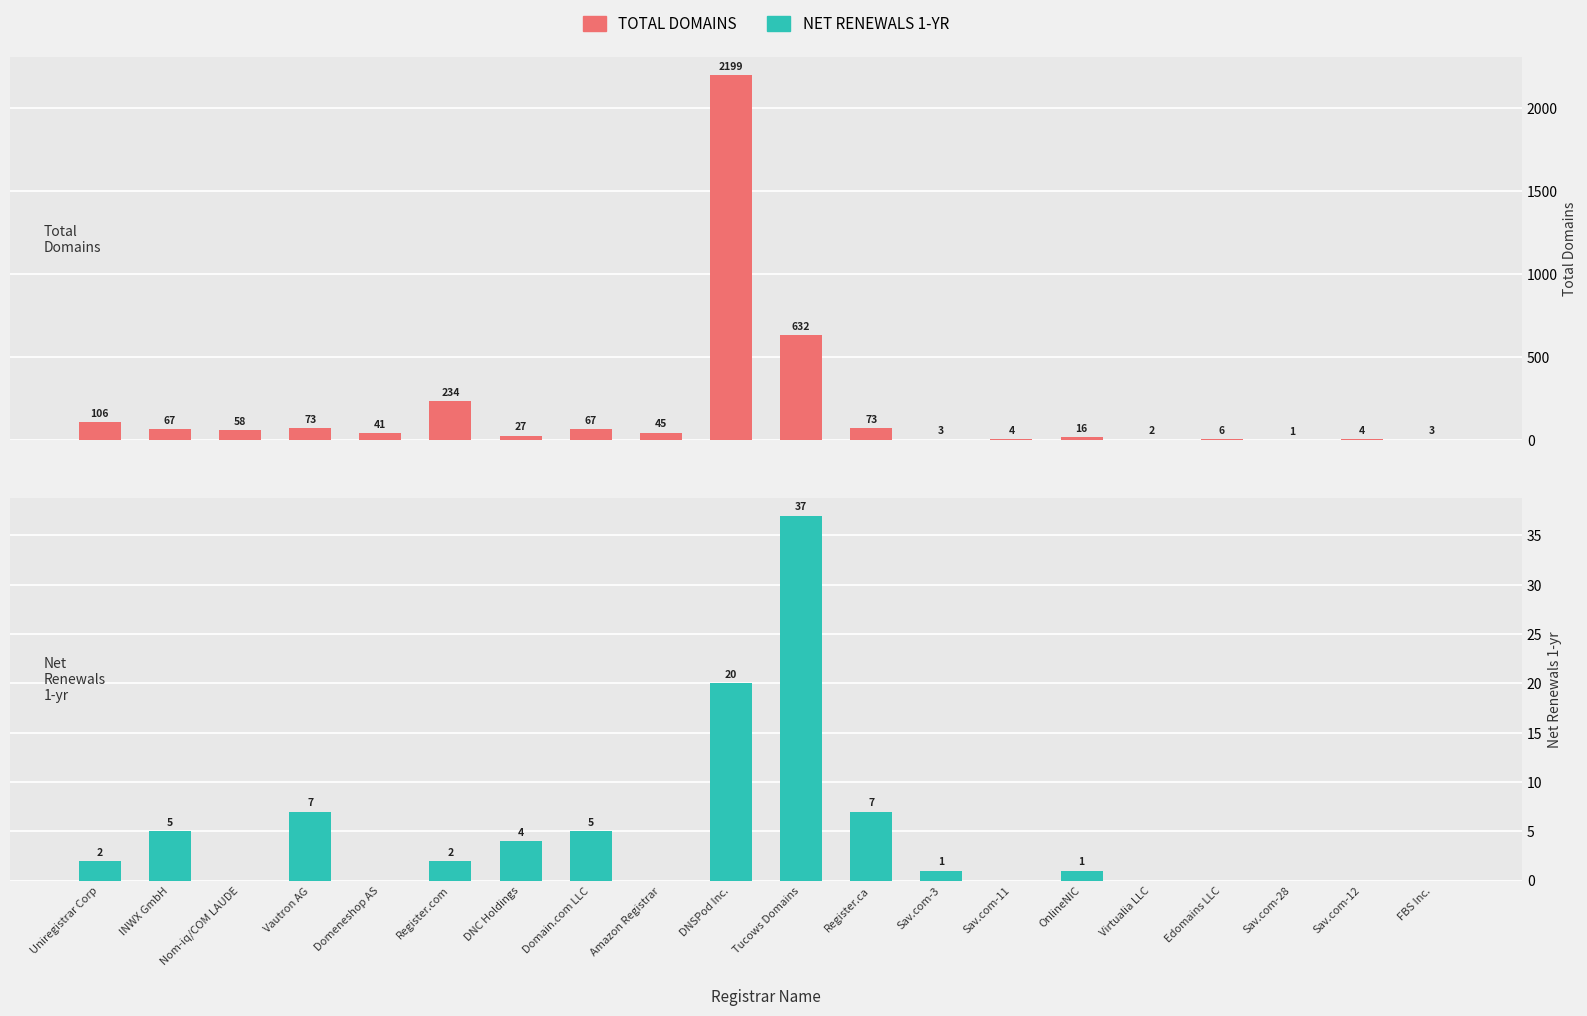

Rank the series at Virtualia LLC from lowest to highest value.

net-renews-1-yr, total-domains